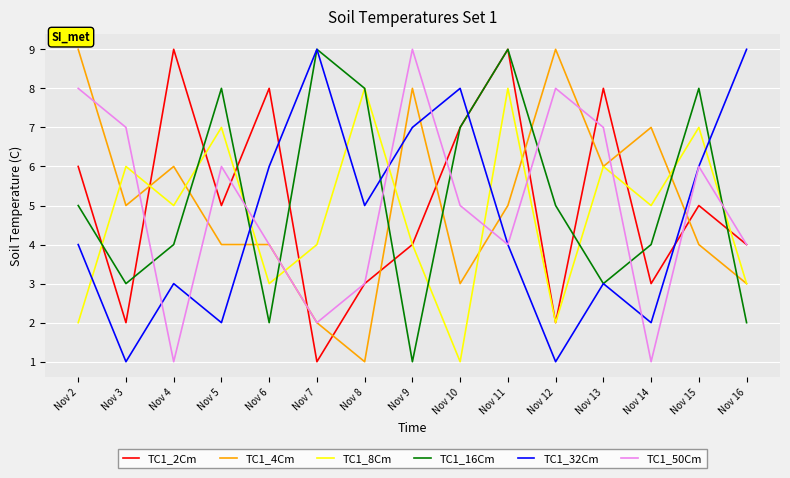

In TC1_50Cm, how many points are lower than both neighbors (excluding endpoints)?

4